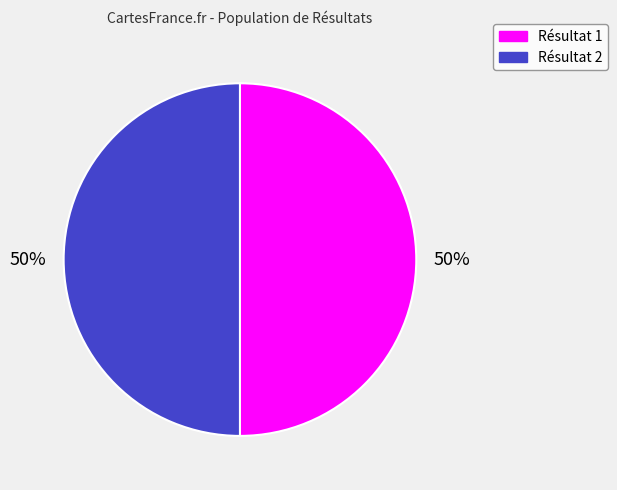

To the nearest percent, what is the average slice percentage?

50%